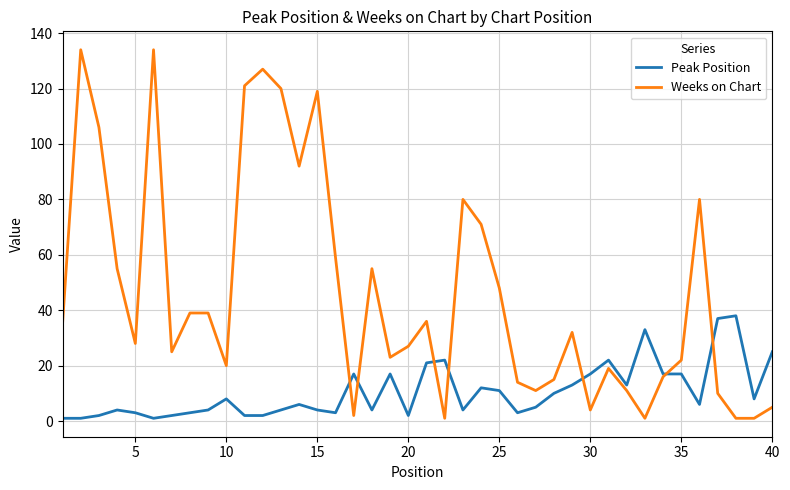

Which series ends up on top after the final intersection of Weeks on Chart and Peak Position?

Peak Position